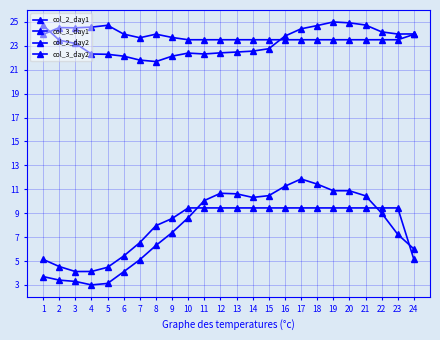

Is this an area chart (filled region under the line)?

No